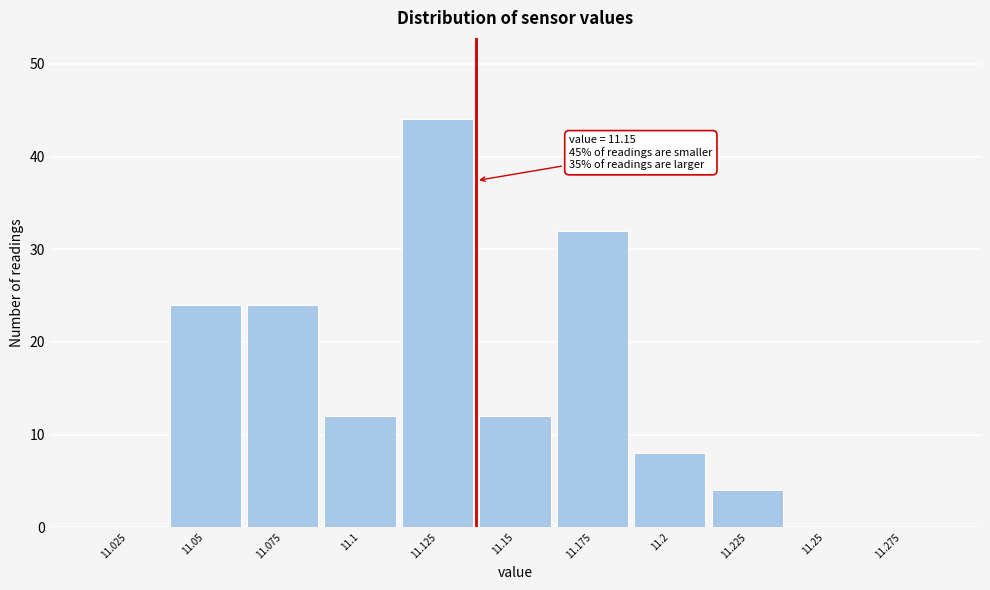

Reading right to left, what are all the values shown in this chart?

11.275=0	11.25=0	11.225=4	11.2=8	11.175=32	11.15=12	11.125=44	11.1=12	11.075=24	11.05=24	11.025=0